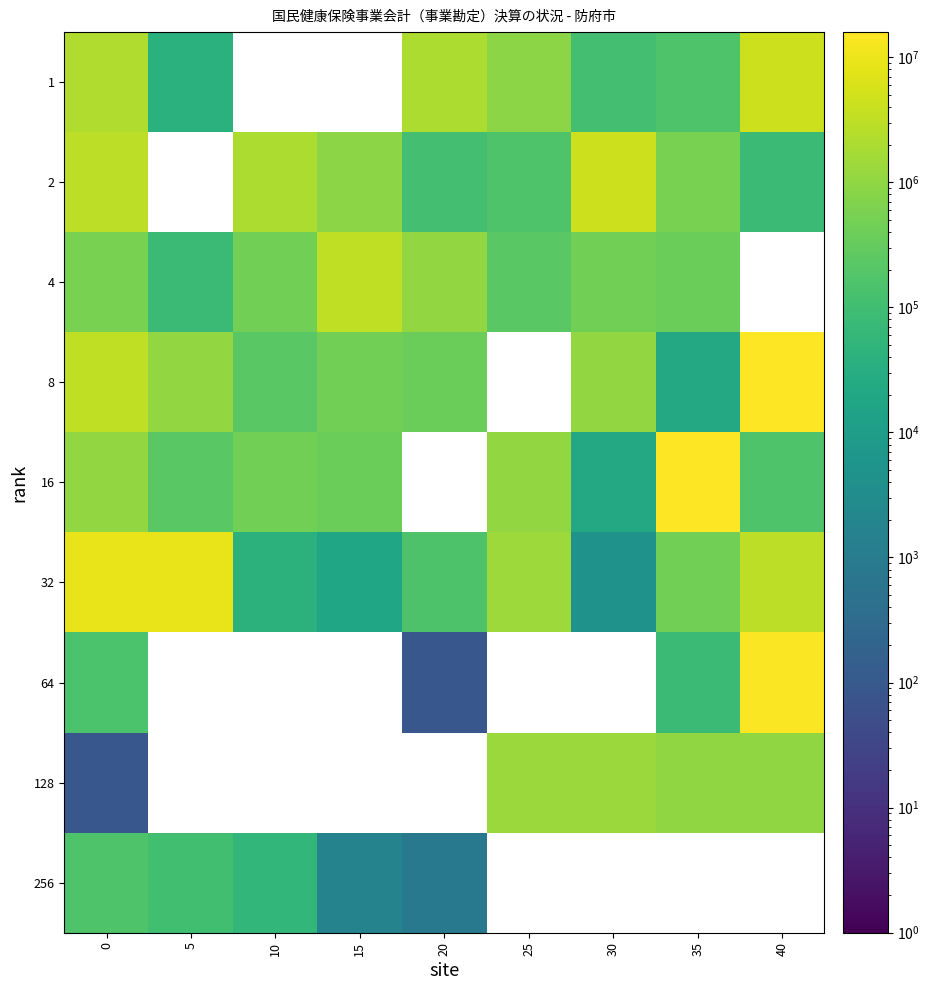

Is the value of 2 at 25 greater than the value of 32 at 25?

No